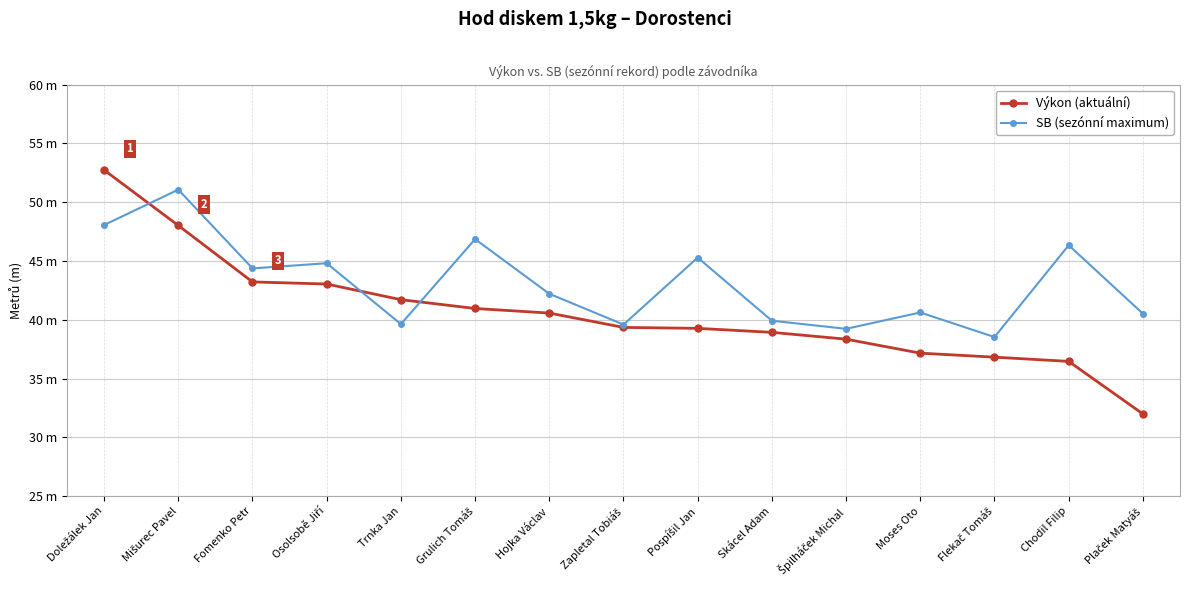

What are all the series names shown in the legend?

Výkon (aktuální), SB (sezónní maximum)